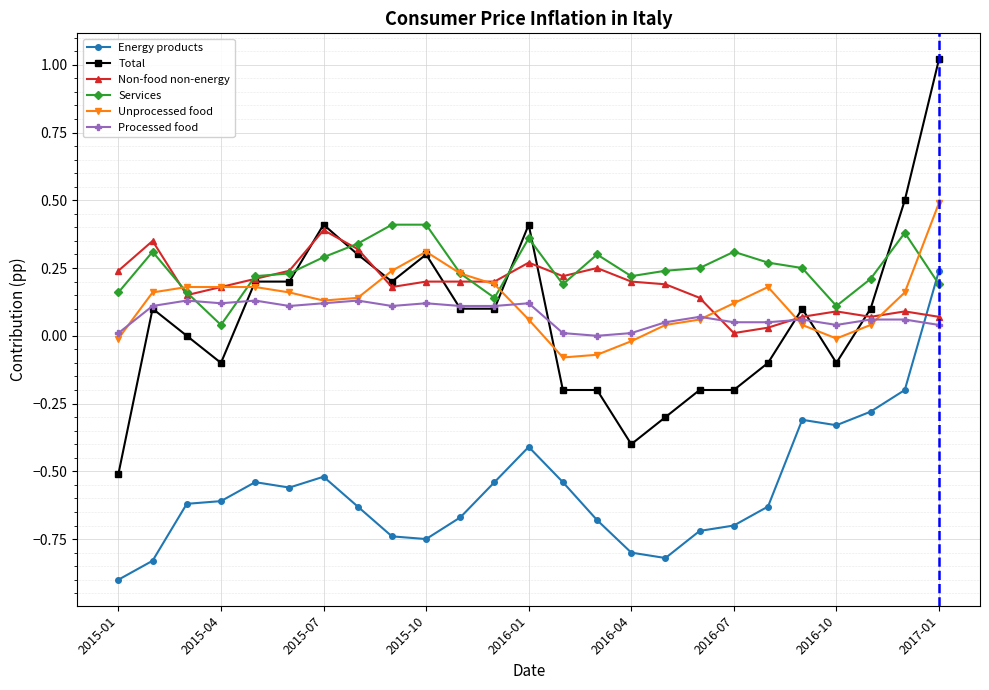

Which series has the widest spread of values?

Total